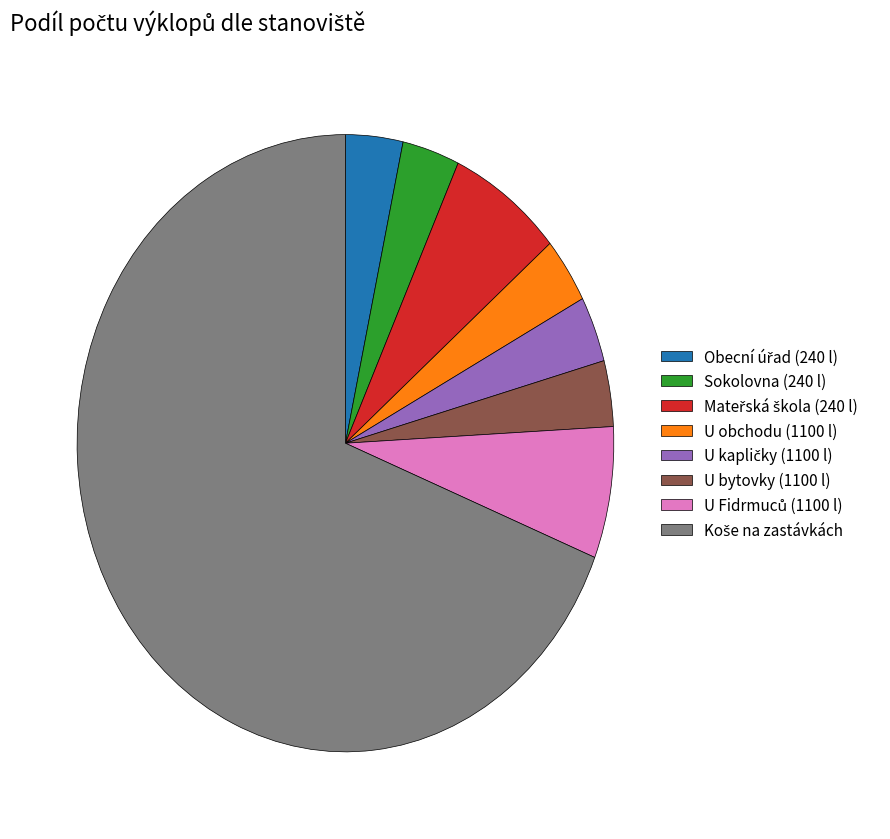

Is there a majority slice in this chart?

Yes